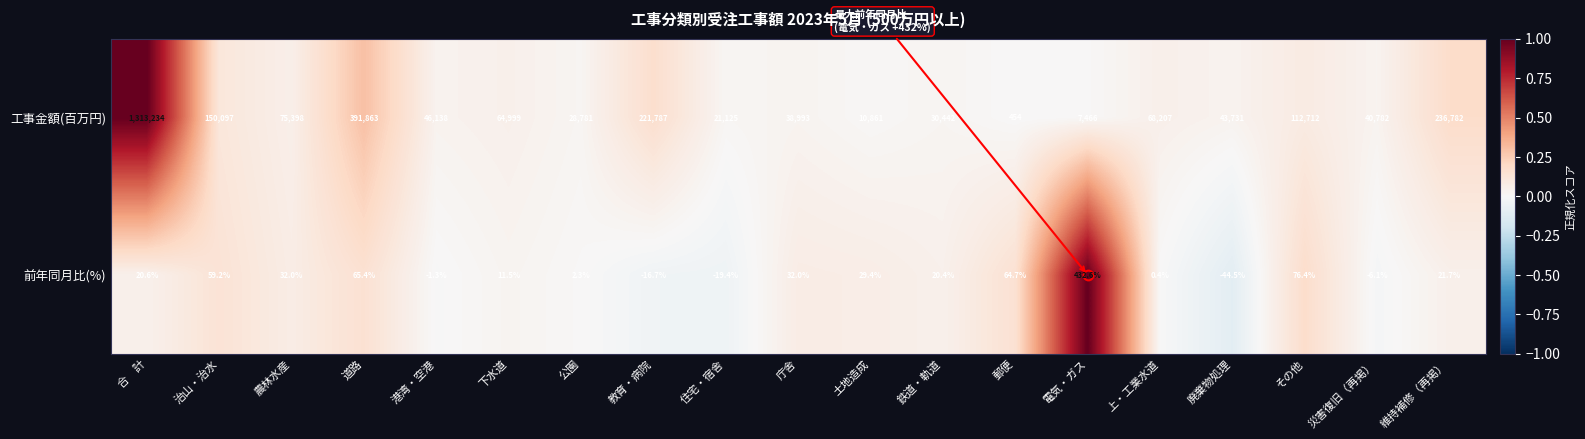

Read the 前年同月比(%) value at 道路.

65.4